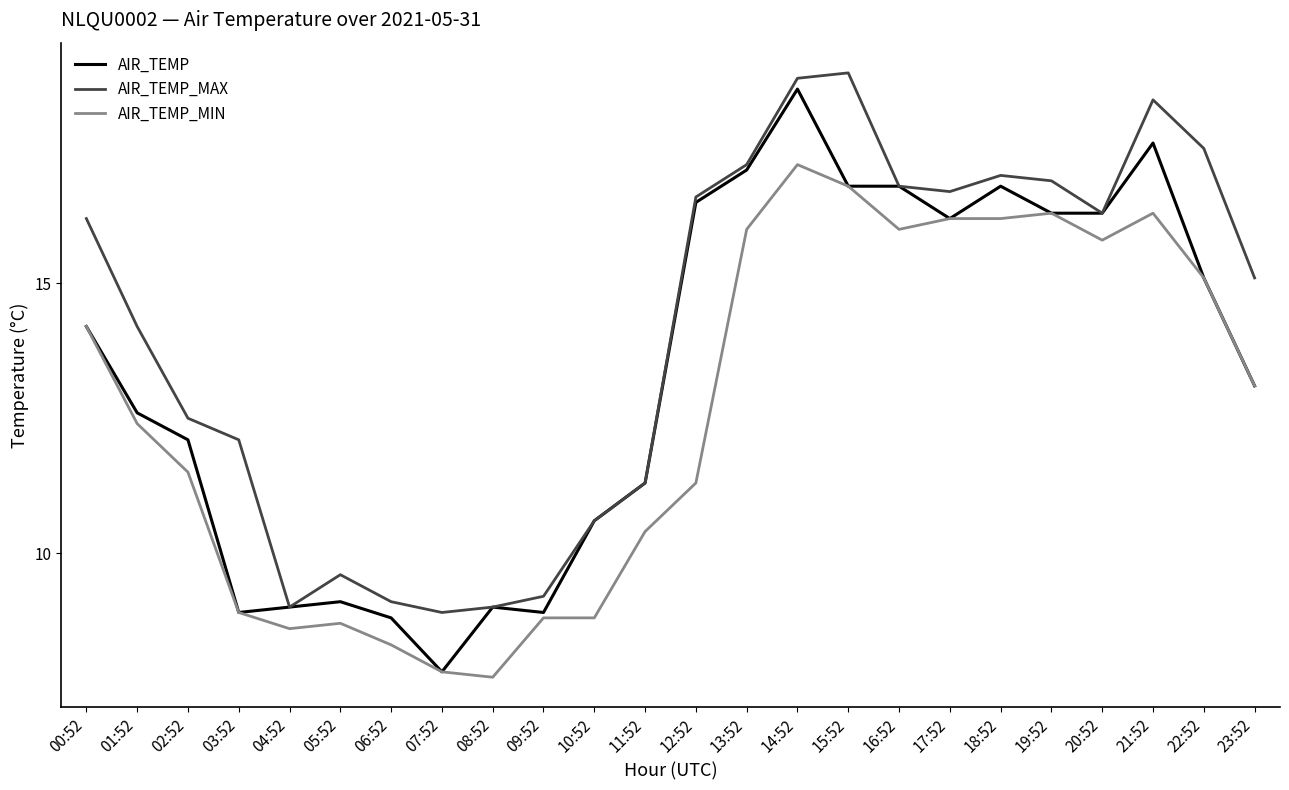

Does the chart have visible grid lines?

No